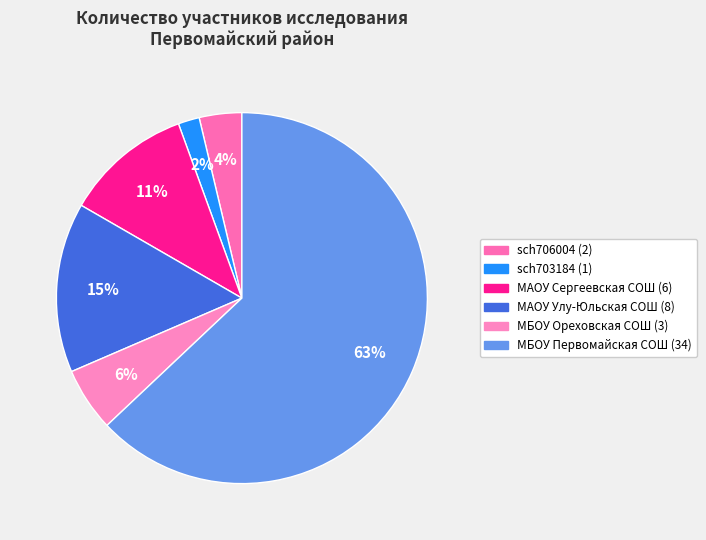

The МБОУ Ореховская СОШ slice represents 6% of the pie. True or false?

True